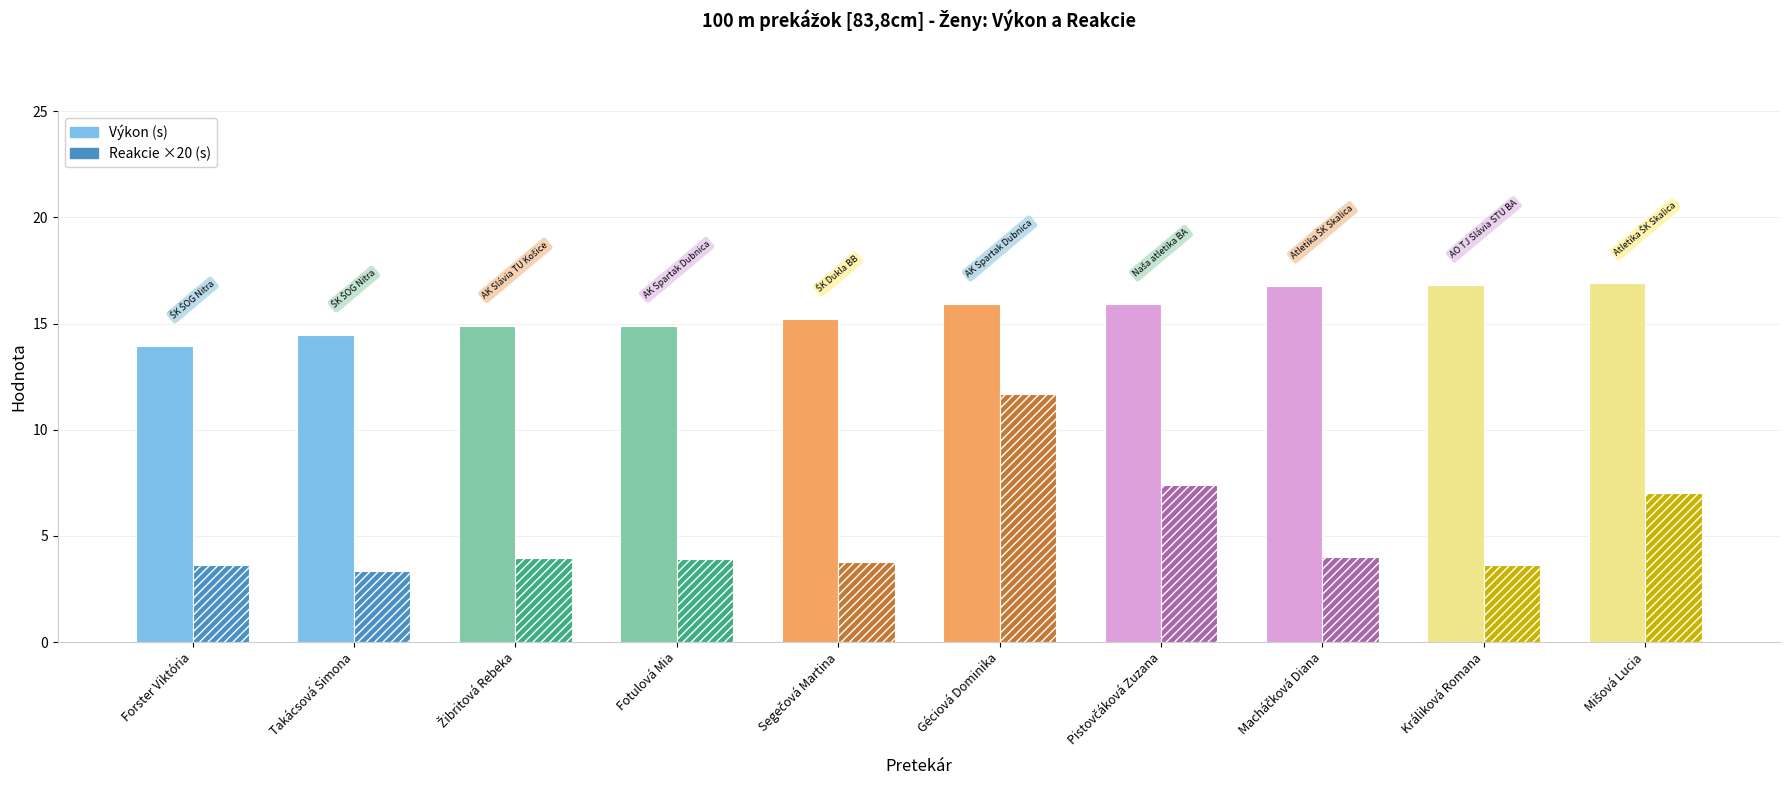

Which has a higher value, Macháčková Diana or Mišová Lucia?

Mišová Lucia